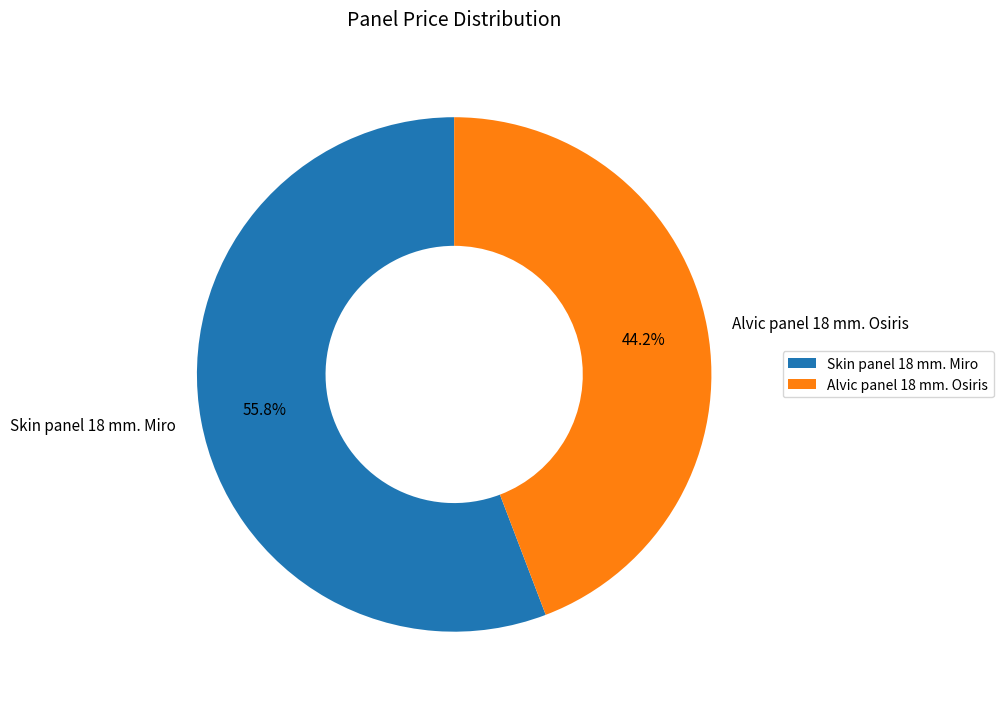

What is the ratio of the value at Skin panel 18 mm. Miro to the value at Alvic panel 18 mm. Osiris?

1.3